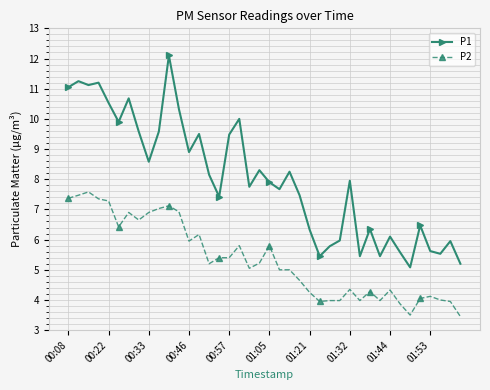

True or false: P2 and P1 cross at least once.

False